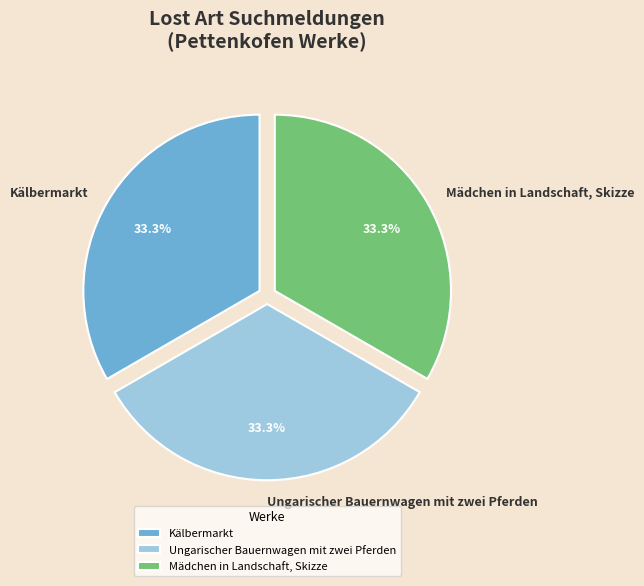

The Mädchen in Landschaft, Skizze slice represents 43% of the pie. True or false?

False